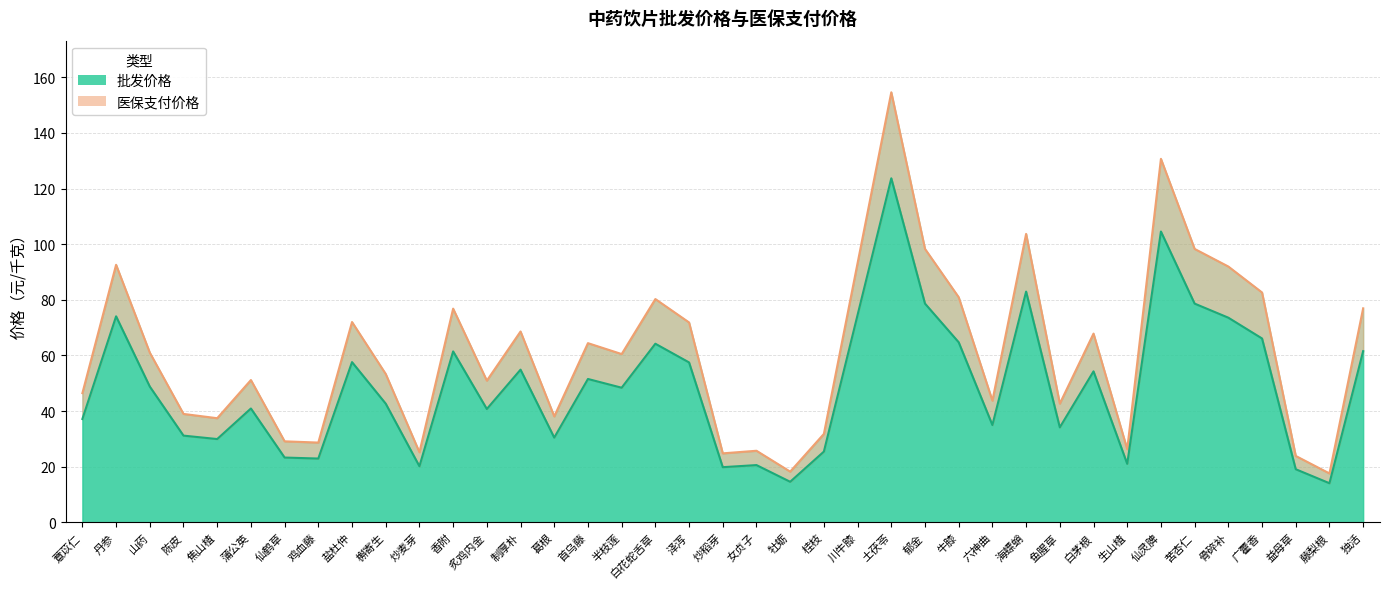

How many series are shown in this chart?

2